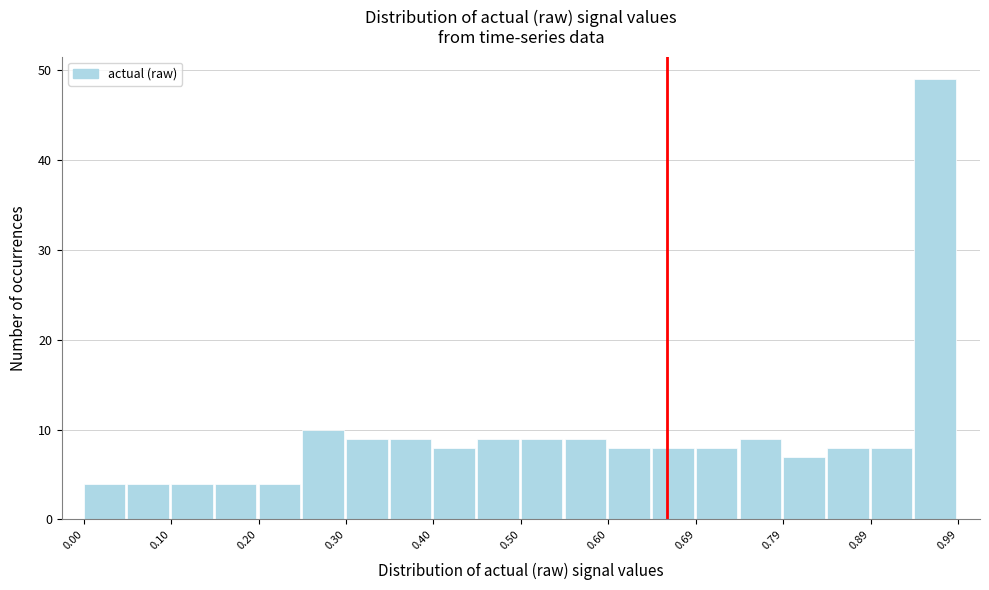

Which range on the x-axis has the tallest bar?

0.94 to 0.99